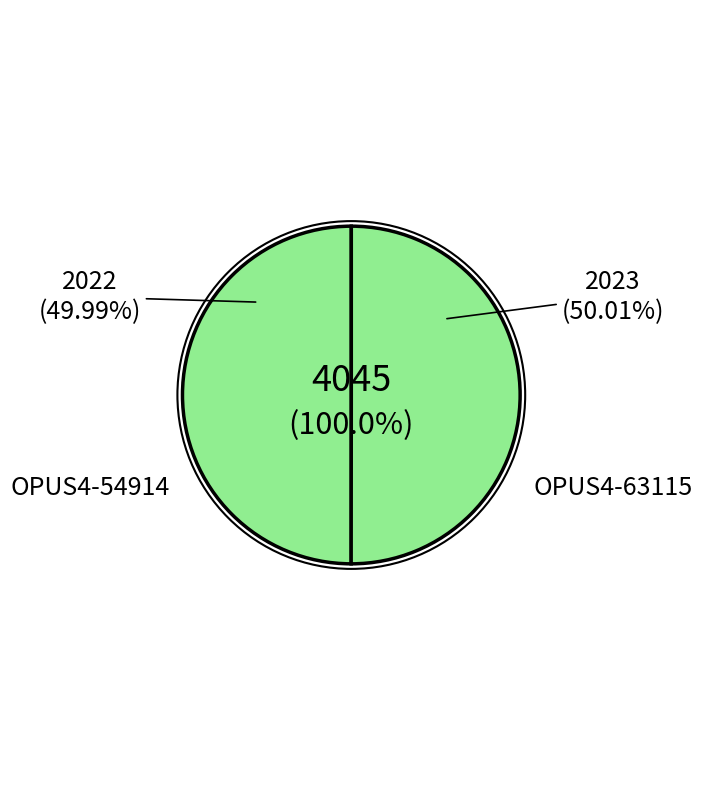

To the nearest percent, what is the average slice percentage?

50%